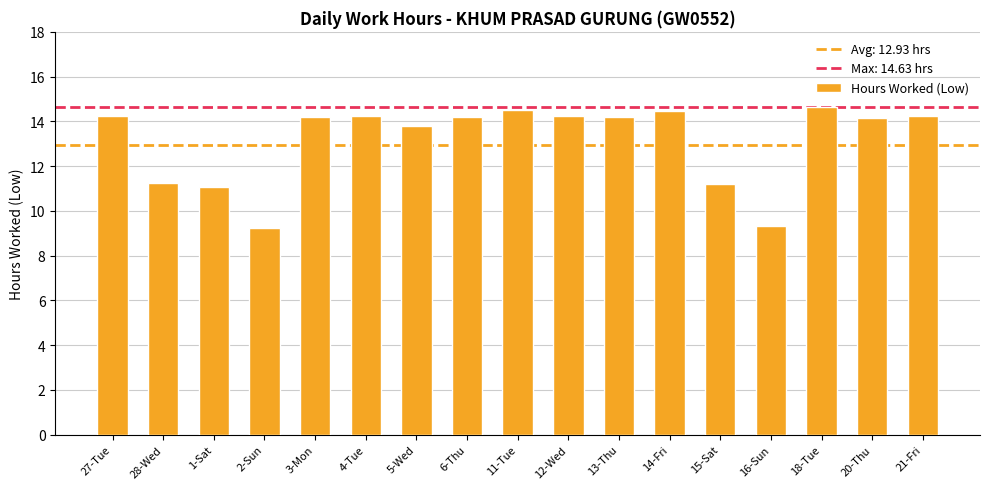

The value at 11-Tue is 14.5. True or false?

True